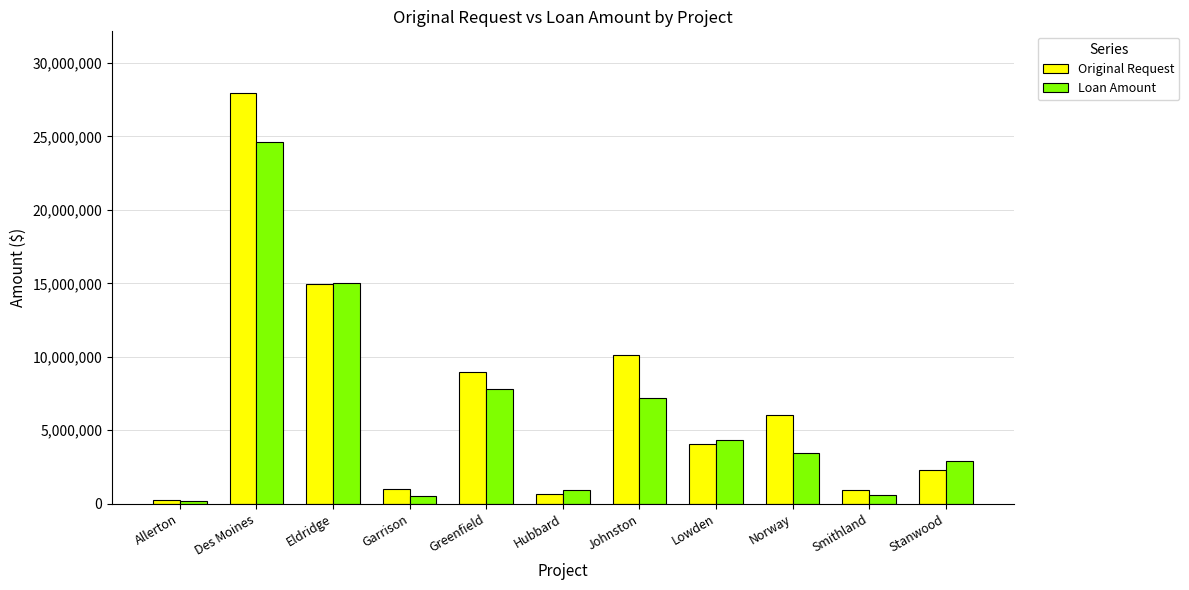

What is the maximum value shown in the chart?

27960000